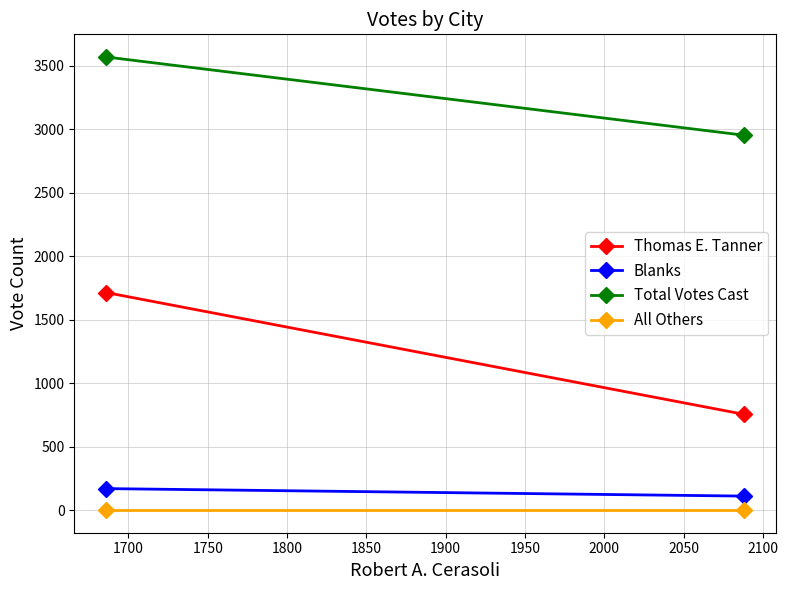

Is this an area chart (filled region under the line)?

No